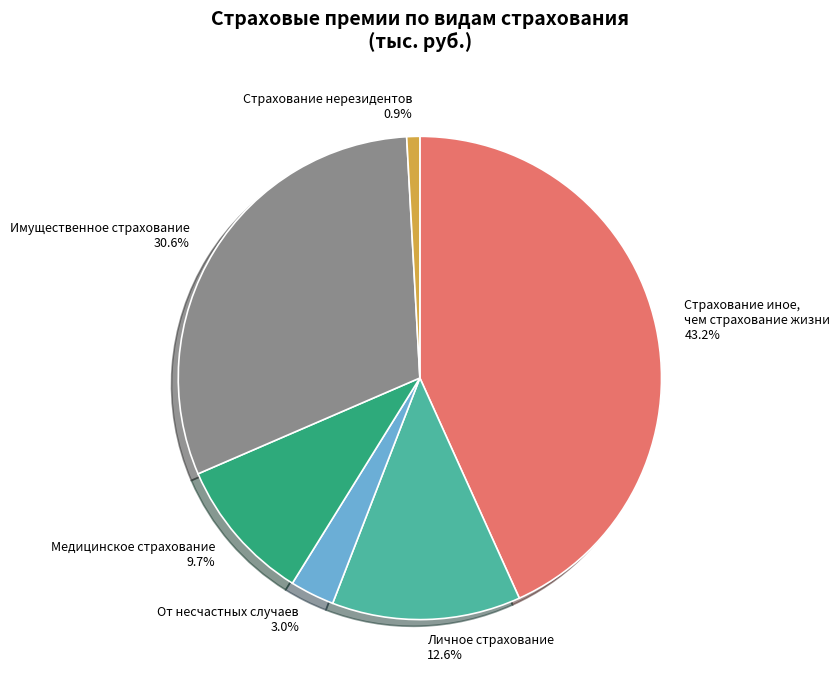

Which category has the biggest portion of the pie?

Страхование иное, чем страхование жизни